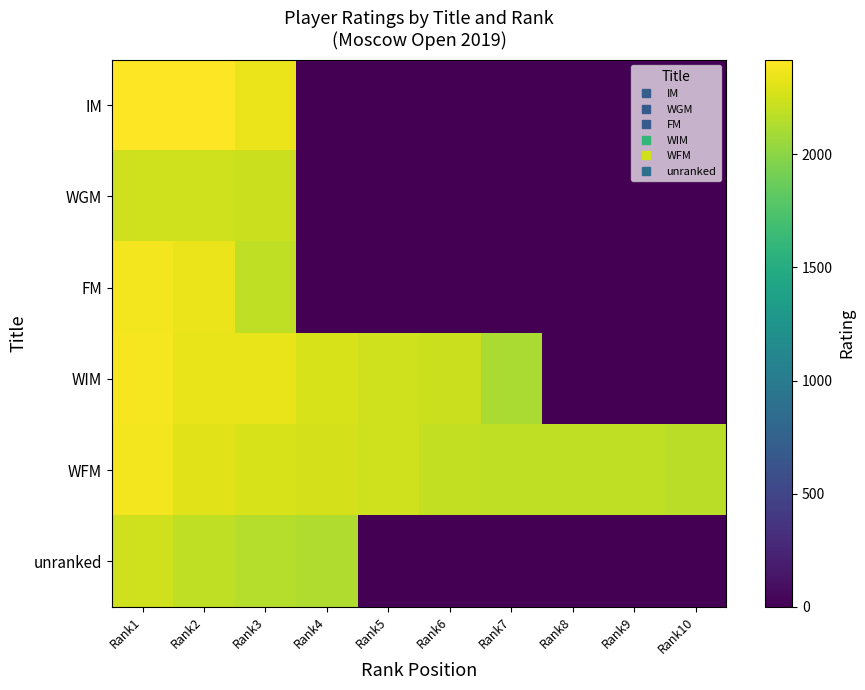

Rank the series at Rank2 from lowest to highest value.

unranked, WGM, WFM, WIM, FM, IM